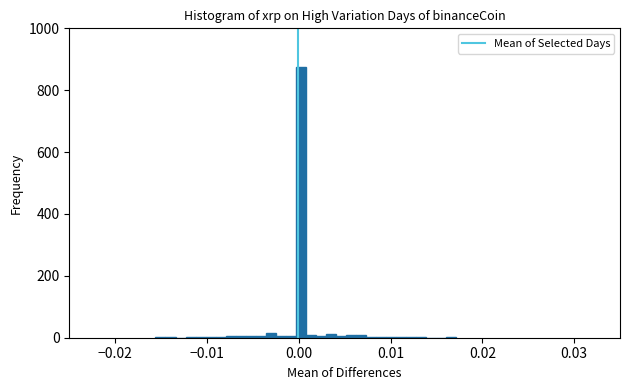

Around what value on the x-axis is the tallest bar? Give the approximate position of its centre, as read against the axis.

0.000